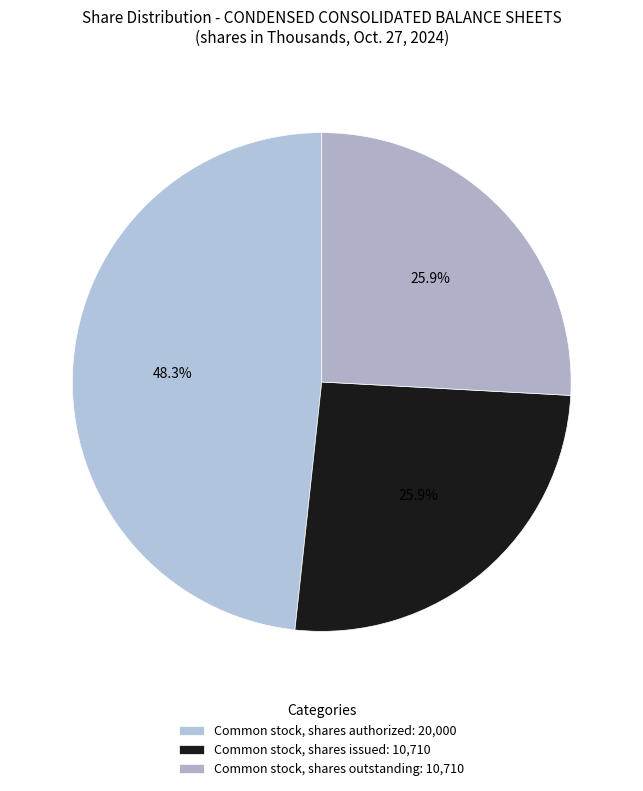

To the nearest percent, what percentage of the pie is Common stock, shares issued?

26%